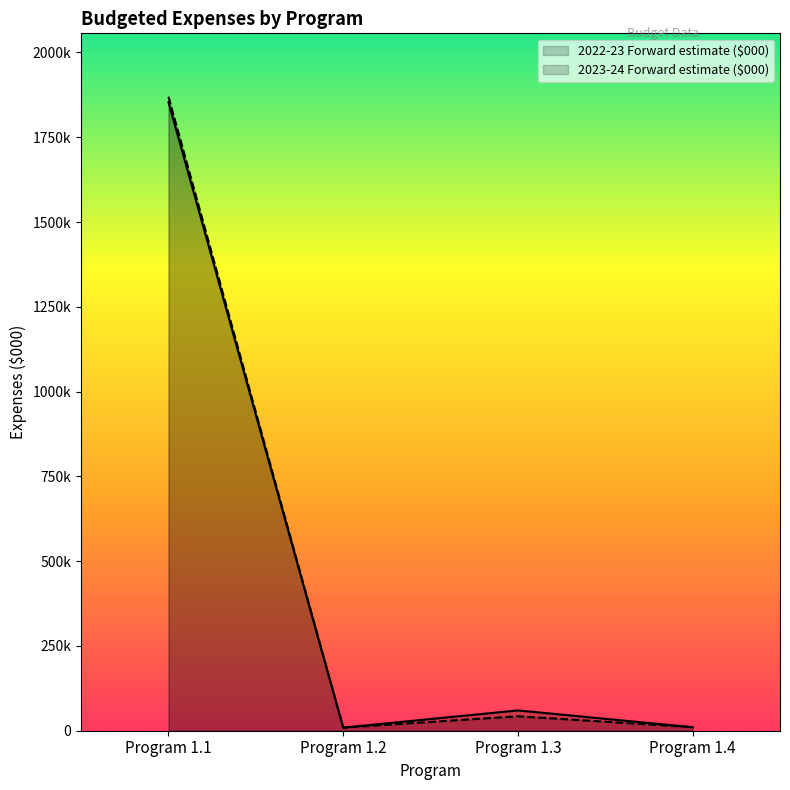

Count the number of data series in this chart.

2